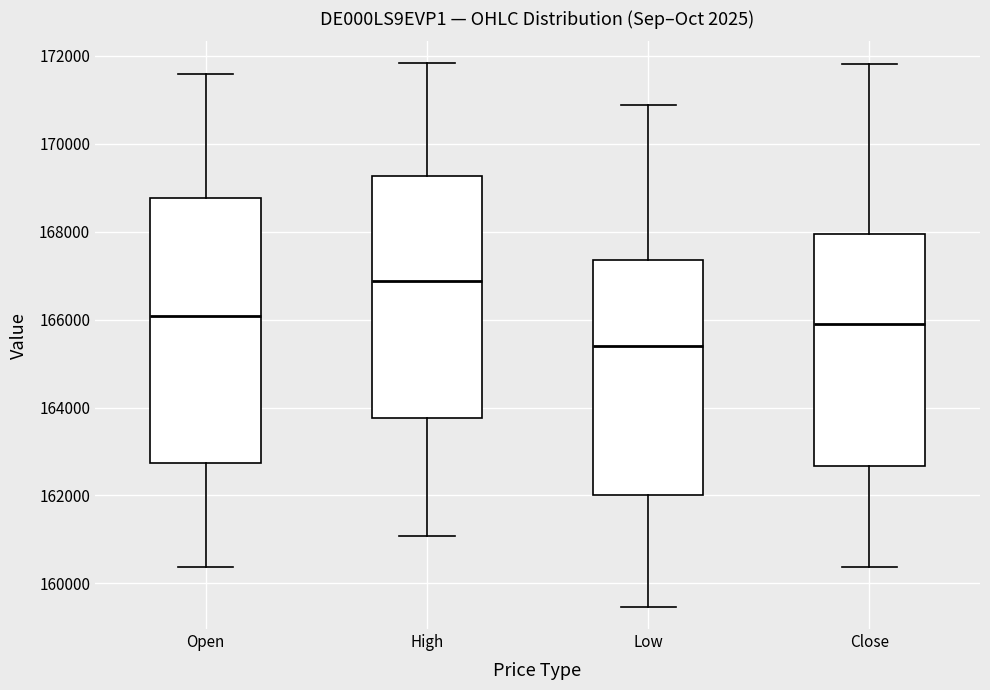

Reading left to right, read every box against the y-axis: the position of its median line, the range the box covers, and the ends of its whiskers. The values are not printed on the chart, so give them approximately, as read against the axis.

Open: median 166000, box 162800 to 168800, whiskers 160400 to 171600
High: median 166800, box 163800 to 169200, whiskers 161000 to 171800
Low: median 165400, box 162000 to 167400, whiskers 159400 to 170800
Close: median 165800, box 162600 to 168000, whiskers 160400 to 171800